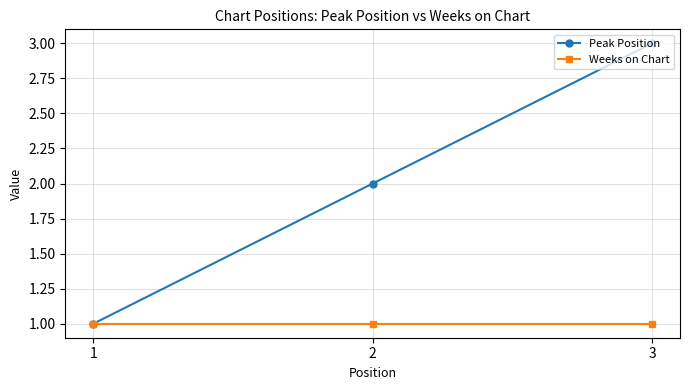

The value of Weeks on Chart at 1 is 1. True or false?

True